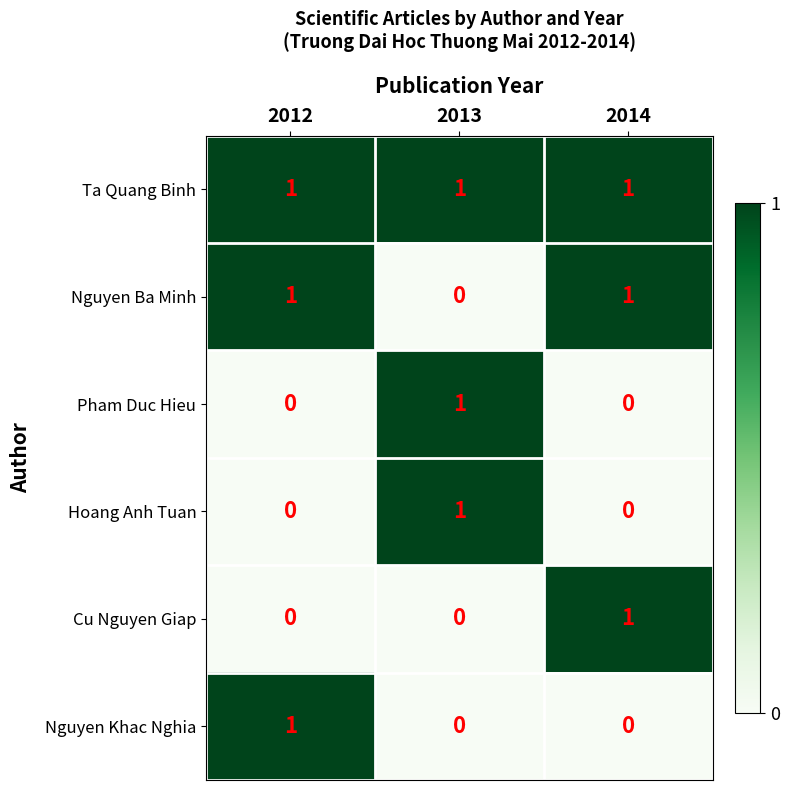

Reading left to right, extract all data points from this chart.

Ta Quang Binh: 2012=1	2013=1	2014=1
Nguyen Ba Minh: 2012=1	2013=0	2014=1
Pham Duc Hieu: 2012=0	2013=1	2014=0
Hoang Anh Tuan: 2012=0	2013=1	2014=0
Cu Nguyen Giap: 2012=0	2013=0	2014=1
Nguyen Khac Nghia: 2012=1	2013=0	2014=0